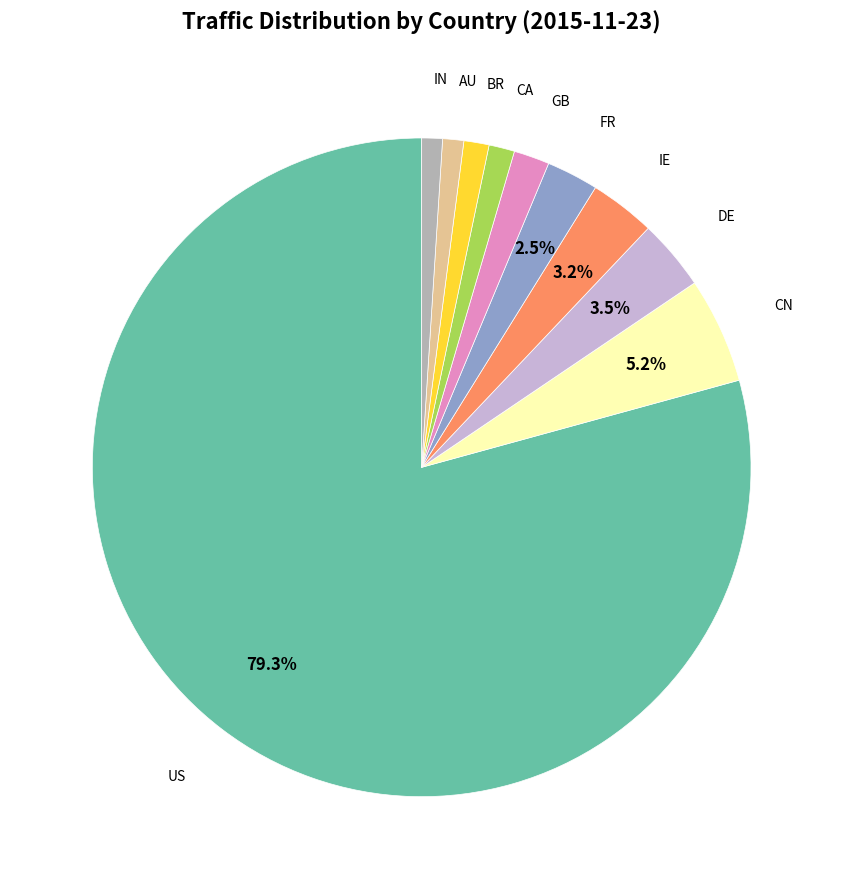

Does any single category account for the majority?

Yes